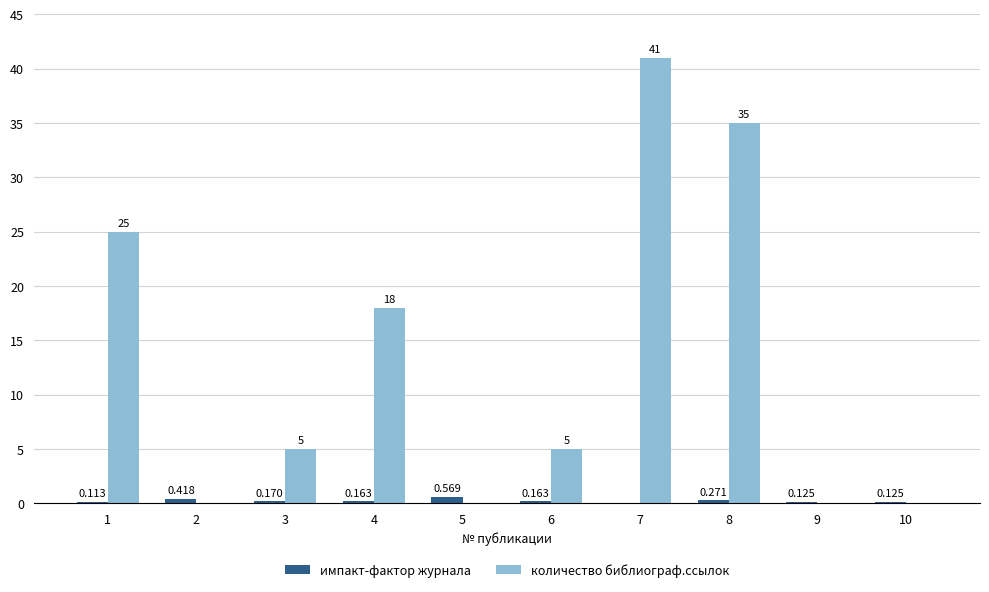

Which series has the largest total across all categories?

количество библиограф.ссылок